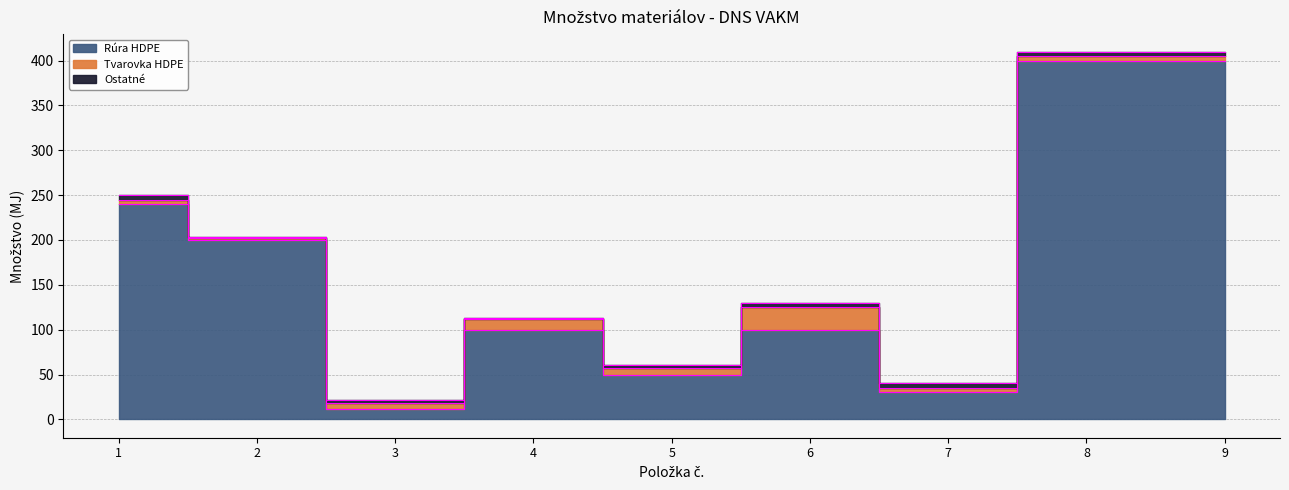

Is it true that Ostatné equals 5 at 9?

False